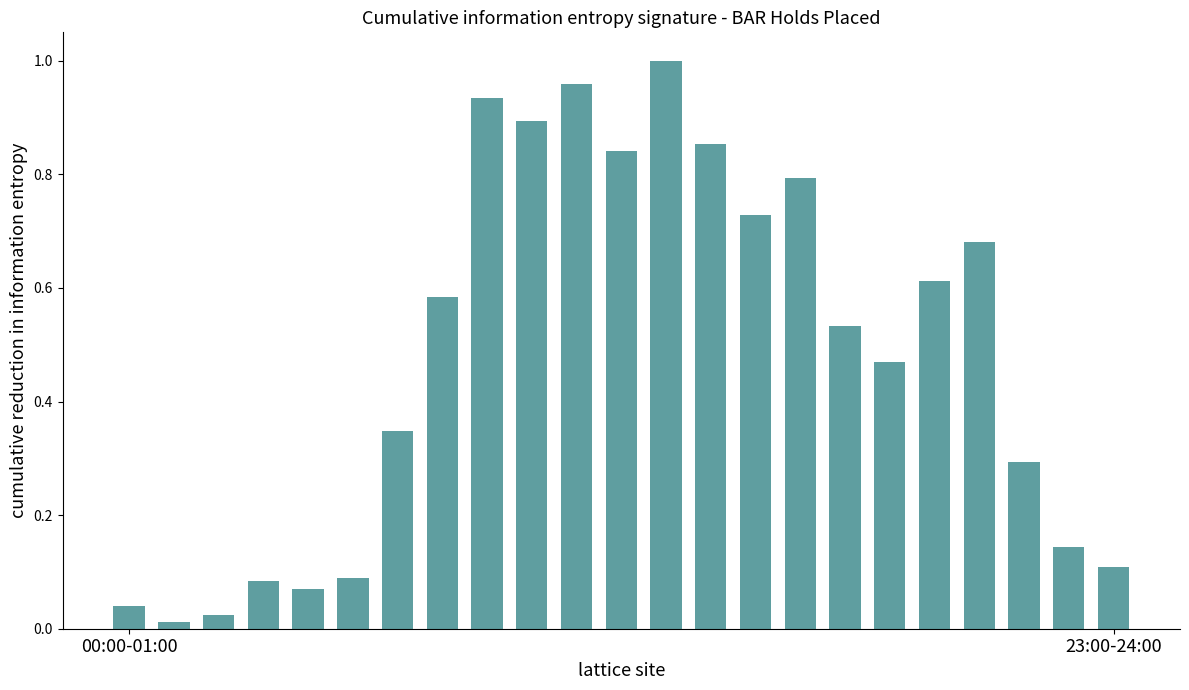

How many bars are there in total?

23